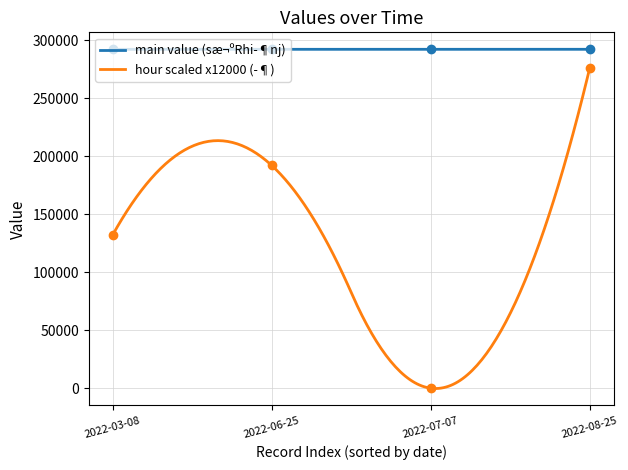

Which series has the largest total across all categories?

row_0